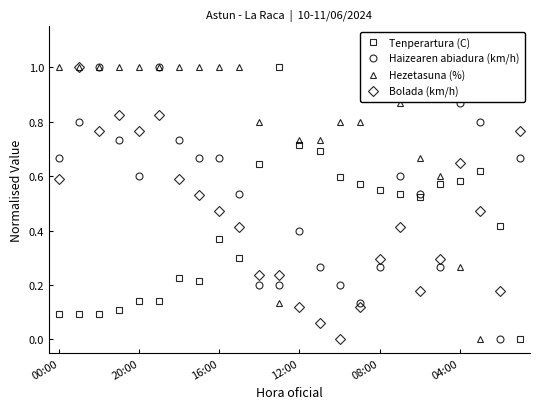

What is the difference between the highest and lowest values at 7?

0.8